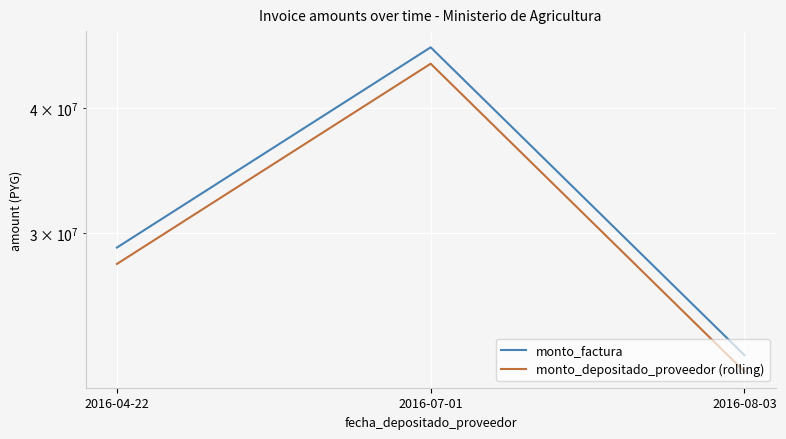

What is the difference between the monto_depositado_proveedor (rolling) values at 2016-08-03 and 2016-04-22?

6130997